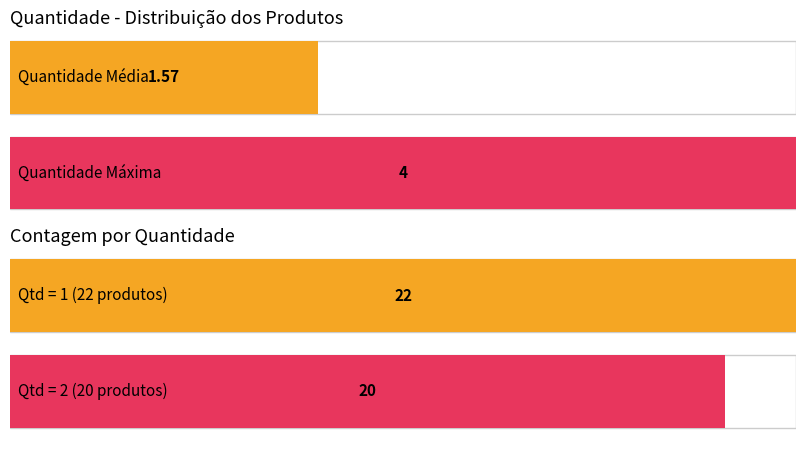

The value of qty_1 at 7895493814516 is 3. True or false?

False